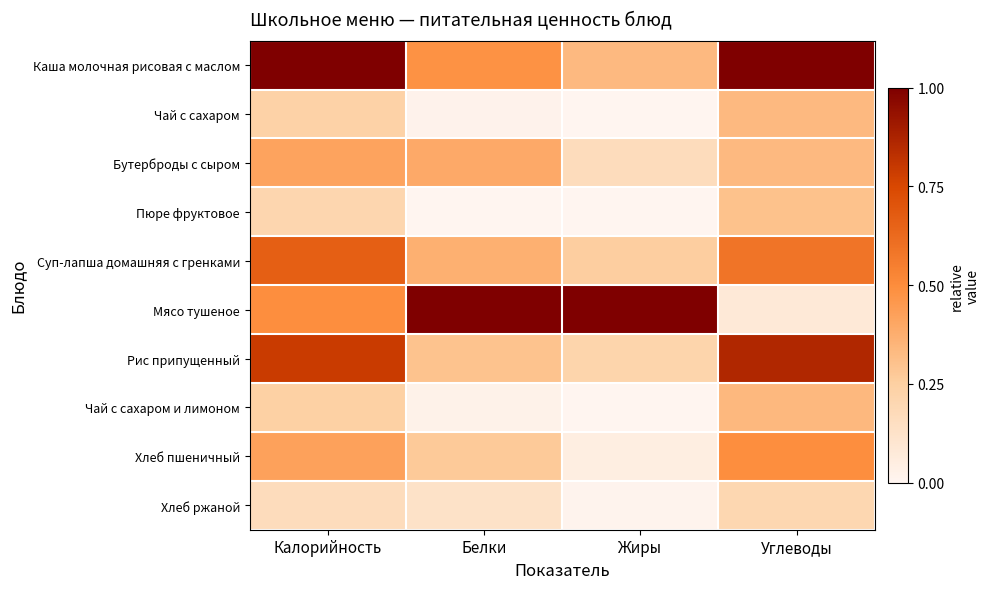

At which category is the sum across all series the highest?

Калорийность